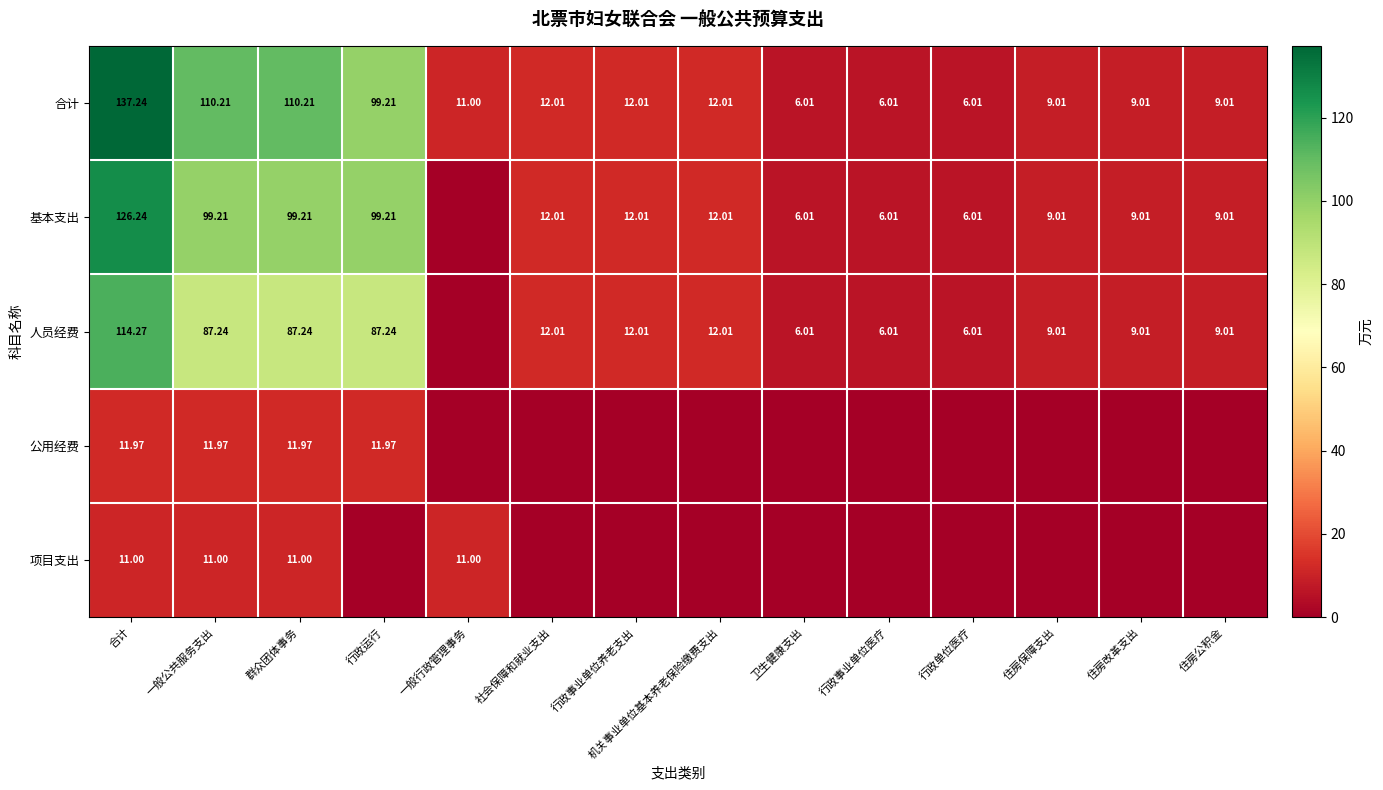

Which label corresponds to the largest value in the chart?

合计